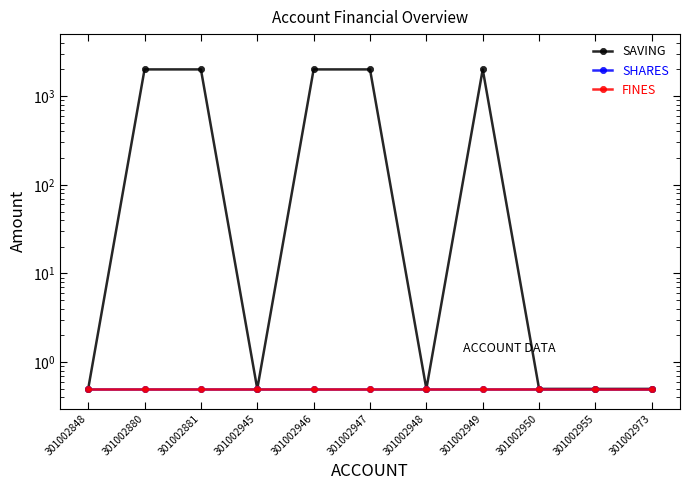

Count the number of data series in this chart.

3